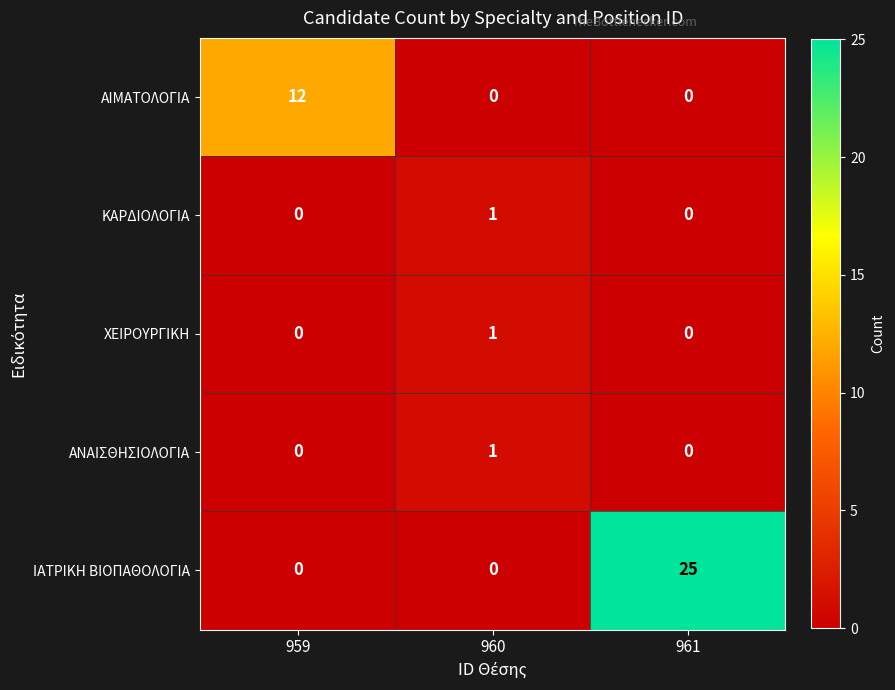

Count the number of categories in the chart.

3